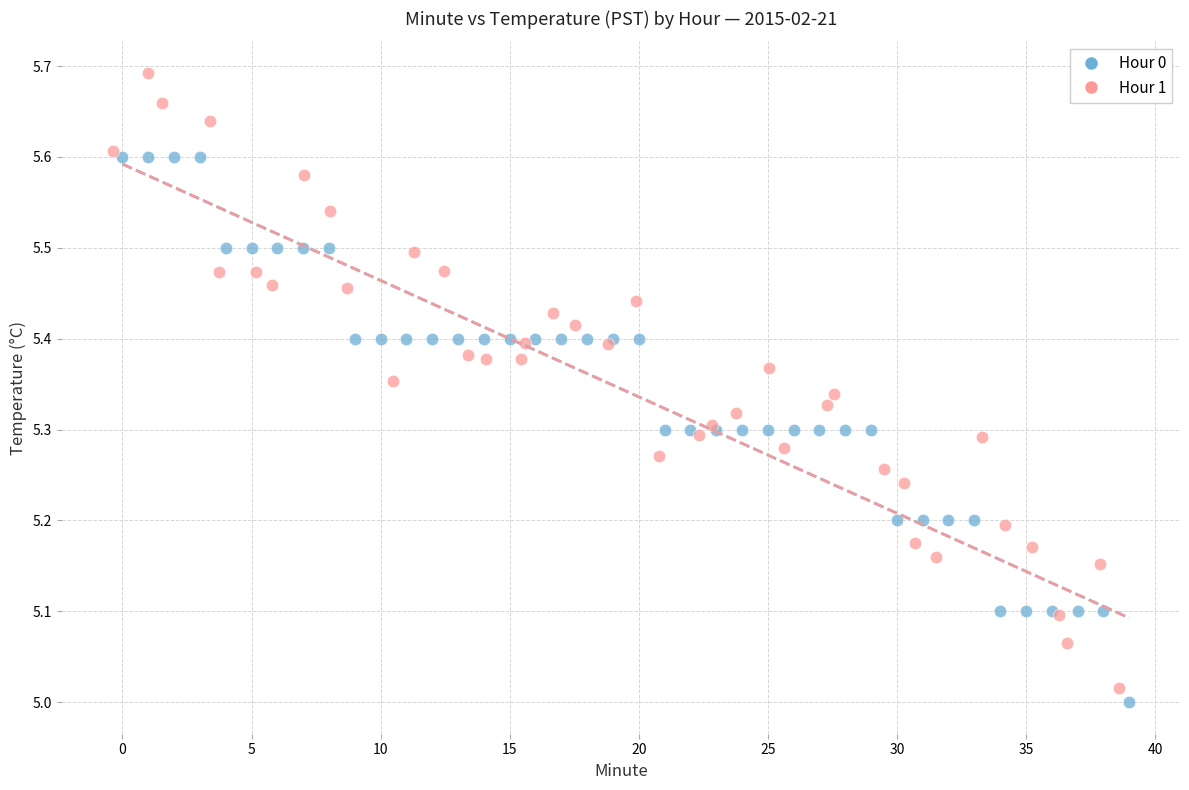

What are all the series names shown in the legend?

Hour 0, Hour 1